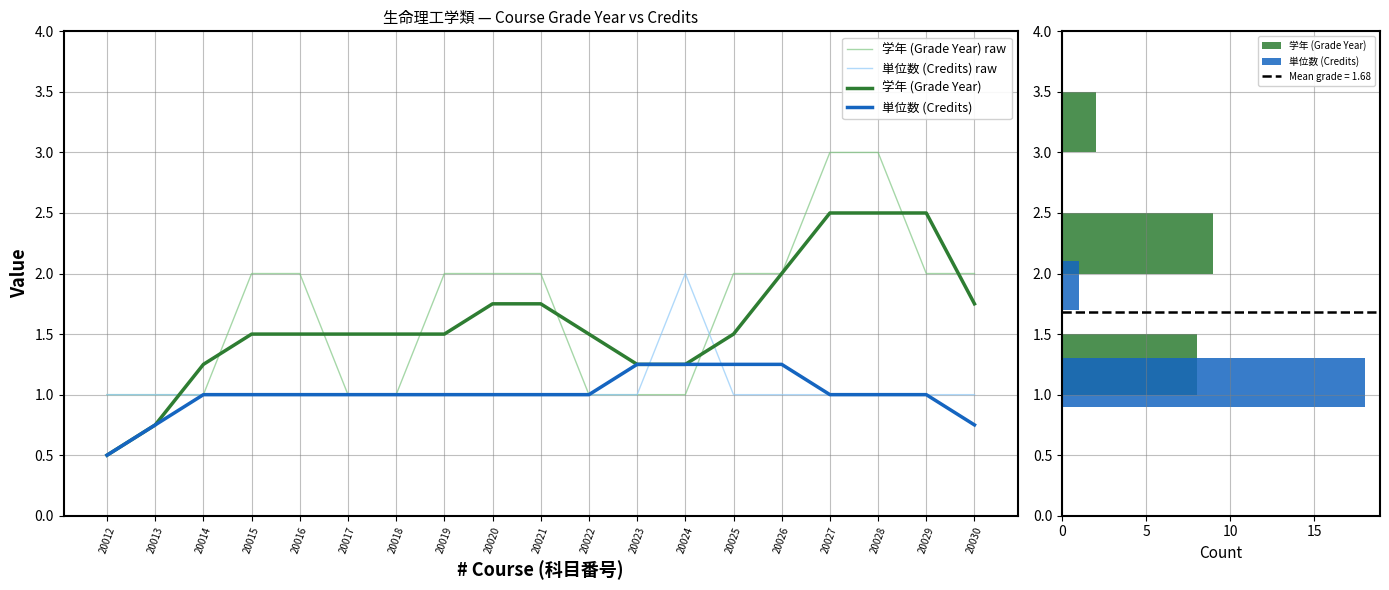

True or false: 単位数 (Credits) and 学年 (Grade Year) intersect in this chart.

False